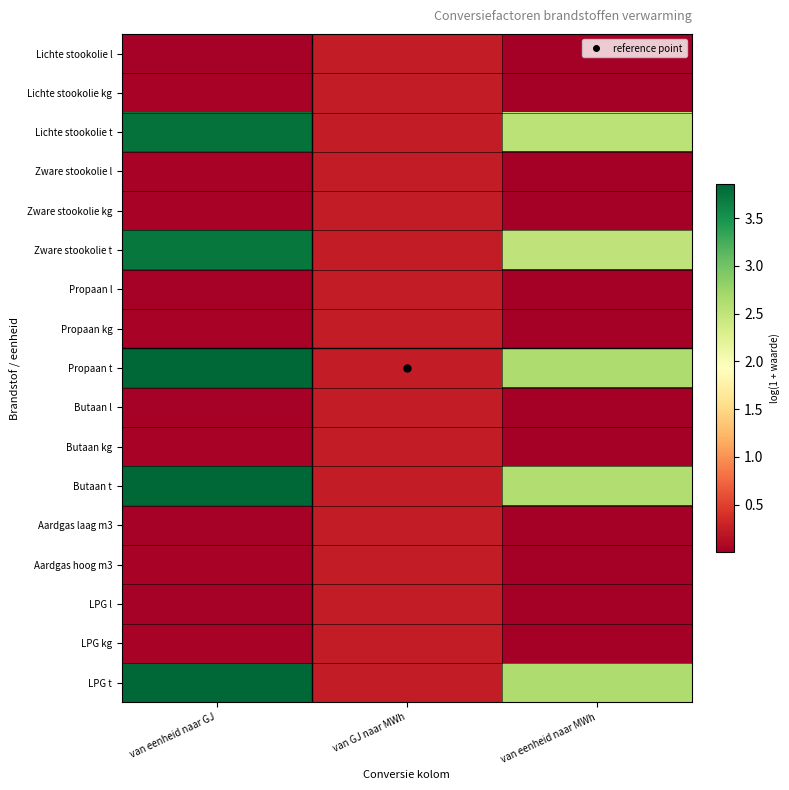

Reading left to right, transcribe all the data shown in this chart.

Lichte stookolie l: van eenheid naar GJ=0.0	van GJ naar MWh=0.2	van eenheid naar MWh=0.0
Lichte stookolie kg: van eenheid naar GJ=0.0	van GJ naar MWh=0.2	van eenheid naar MWh=0.0
Lichte stookolie t: van eenheid naar GJ=3.8	van GJ naar MWh=0.2	van eenheid naar MWh=2.5
Zware stookolie l: van eenheid naar GJ=0.0	van GJ naar MWh=0.2	van eenheid naar MWh=0.0
Zware stookolie kg: van eenheid naar GJ=0.0	van GJ naar MWh=0.2	van eenheid naar MWh=0.0
Zware stookolie t: van eenheid naar GJ=3.7	van GJ naar MWh=0.2	van eenheid naar MWh=2.5
Propaan l: van eenheid naar GJ=0.0	van GJ naar MWh=0.2	van eenheid naar MWh=0.0
Propaan kg: van eenheid naar GJ=0.0	van GJ naar MWh=0.2	van eenheid naar MWh=0.0
Propaan t: van eenheid naar GJ=3.9	van GJ naar MWh=0.2	van eenheid naar MWh=2.6
Butaan l: van eenheid naar GJ=0.0	van GJ naar MWh=0.2	van eenheid naar MWh=0.0
Butaan kg: van eenheid naar GJ=0.0	van GJ naar MWh=0.2	van eenheid naar MWh=0.0
Butaan t: van eenheid naar GJ=3.8	van GJ naar MWh=0.2	van eenheid naar MWh=2.6
Aardgas laag m3: van eenheid naar GJ=0.0	van GJ naar MWh=0.2	van eenheid naar MWh=0.0
Aardgas hoog m3: van eenheid naar GJ=0.0	van GJ naar MWh=0.2	van eenheid naar MWh=0.0
LPG l: van eenheid naar GJ=0.0	van GJ naar MWh=0.2	van eenheid naar MWh=0.0
LPG kg: van eenheid naar GJ=0.0	van GJ naar MWh=0.2	van eenheid naar MWh=0.0
LPG t: van eenheid naar GJ=3.8	van GJ naar MWh=0.2	van eenheid naar MWh=2.6